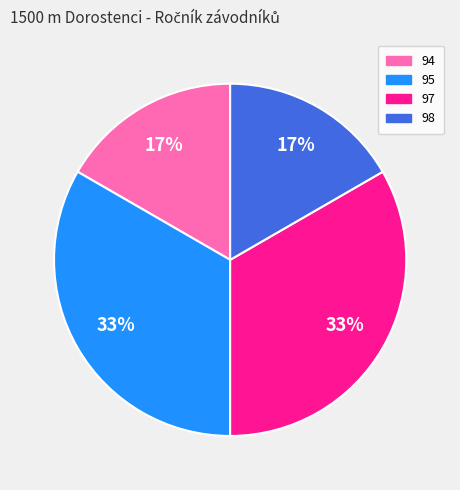

Does any single category account for the majority?

No